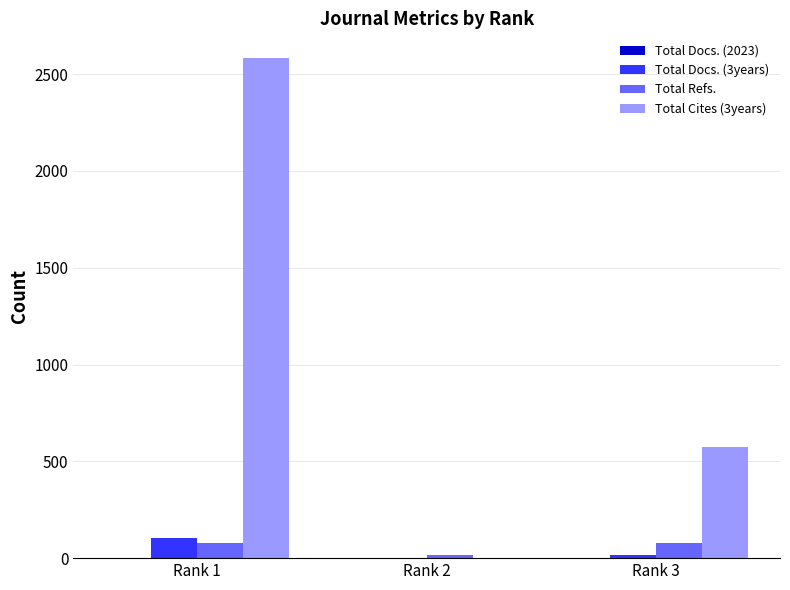

Which label corresponds to the largest value in the chart?

Rank 1